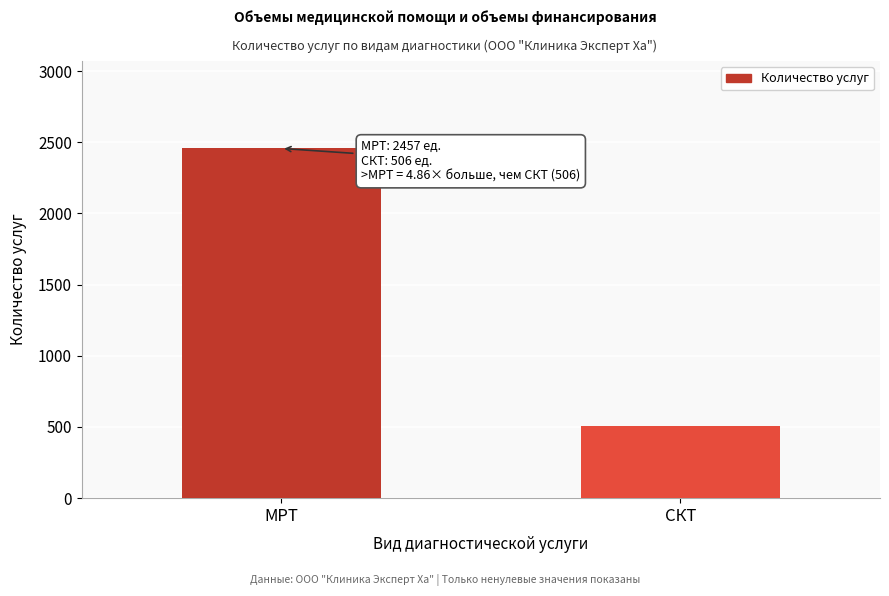

Reading left to right, list all the values displayed in this chart.

МРТ=2457	СКТ=506